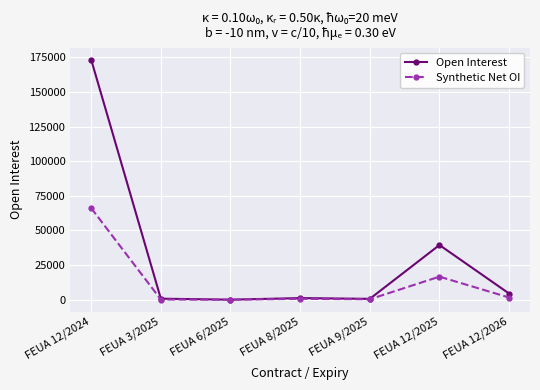

List the series in order of their overall mean, lowest first.

Synthetic Net OI, Open Interest